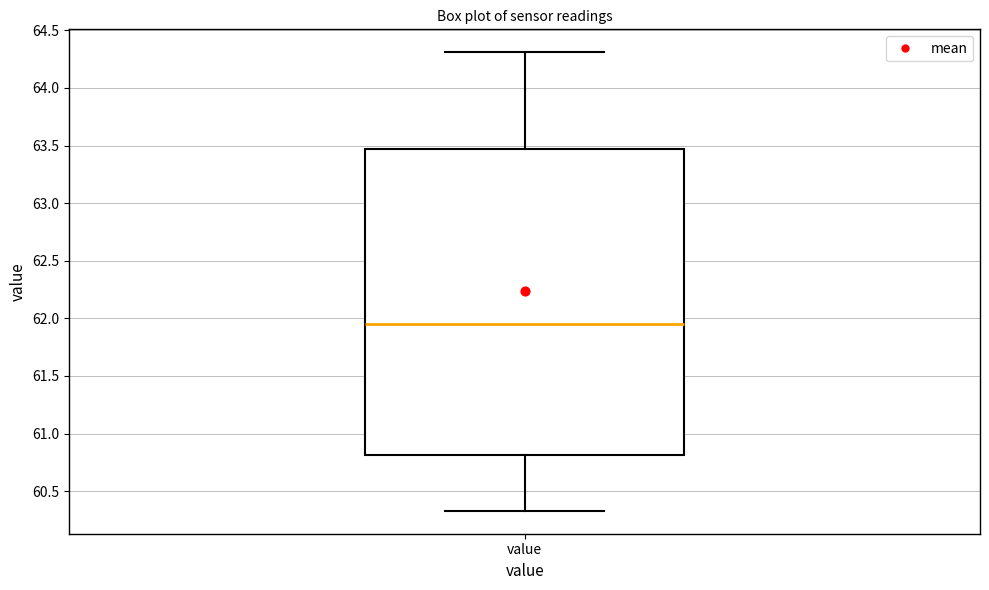

Read this box plot against the y-axis: the position of the median line, the range covered by the box, and the ends of both whiskers. The values are not printed on the chart, so give them approximately, as read against the axis.

median 61.95, box 60.80 to 63.45, whiskers 60.35 to 64.30